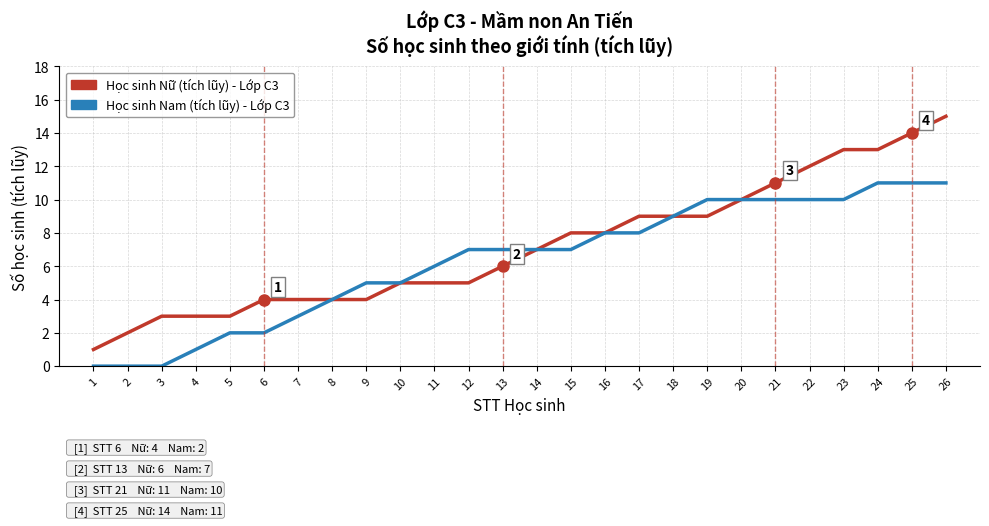

At which category is the sum across all series the highest?

26